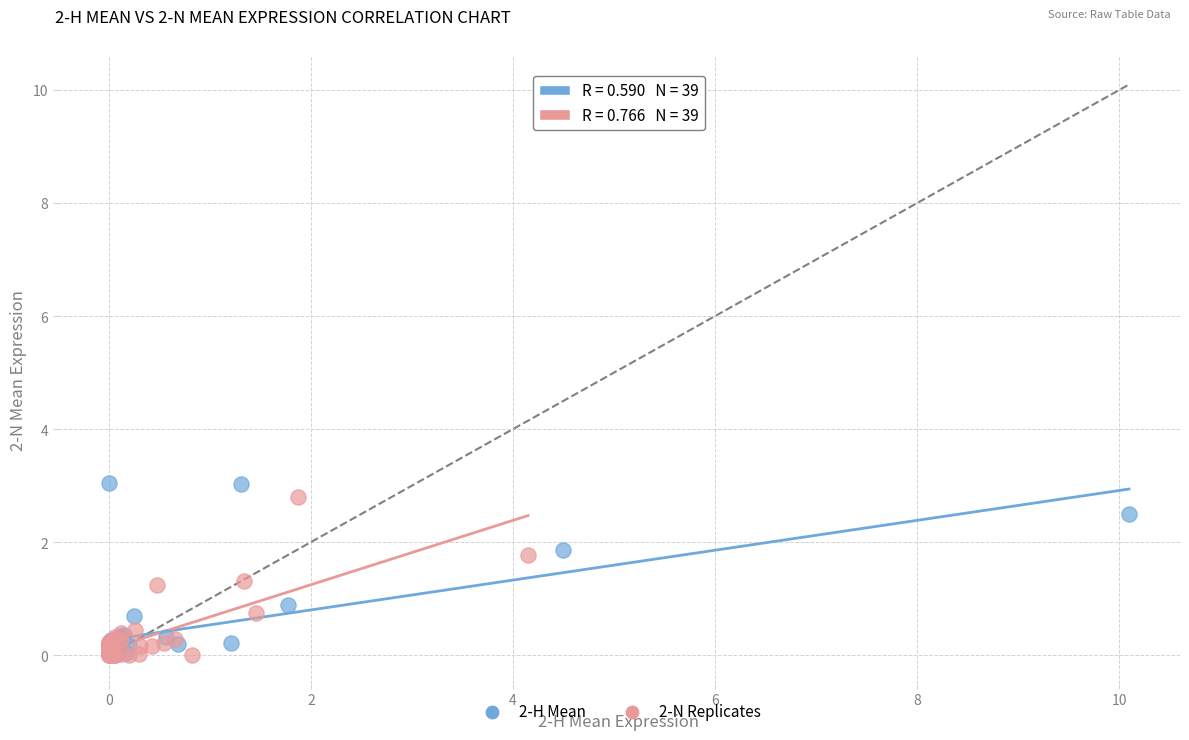

Which series reaches the maximum Y coordinate?

2-H Mean